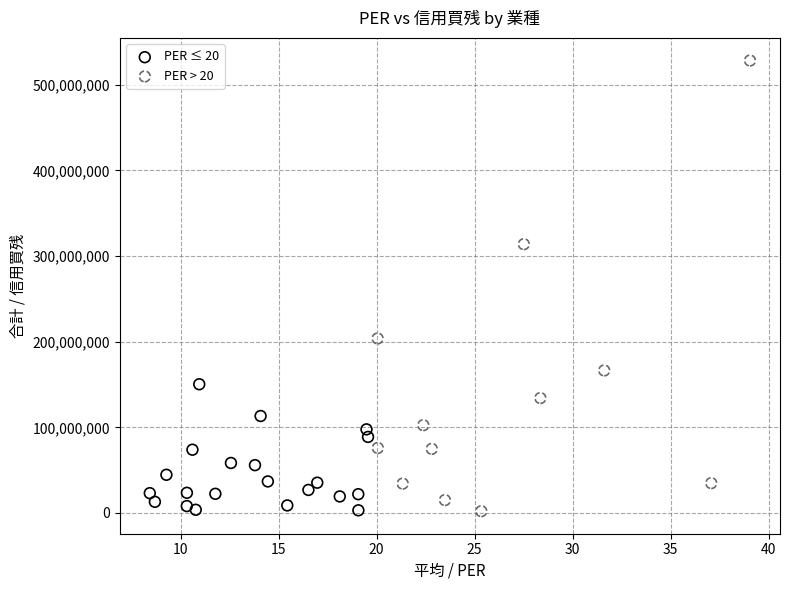

Which series reaches the maximum Y coordinate?

PER > 20